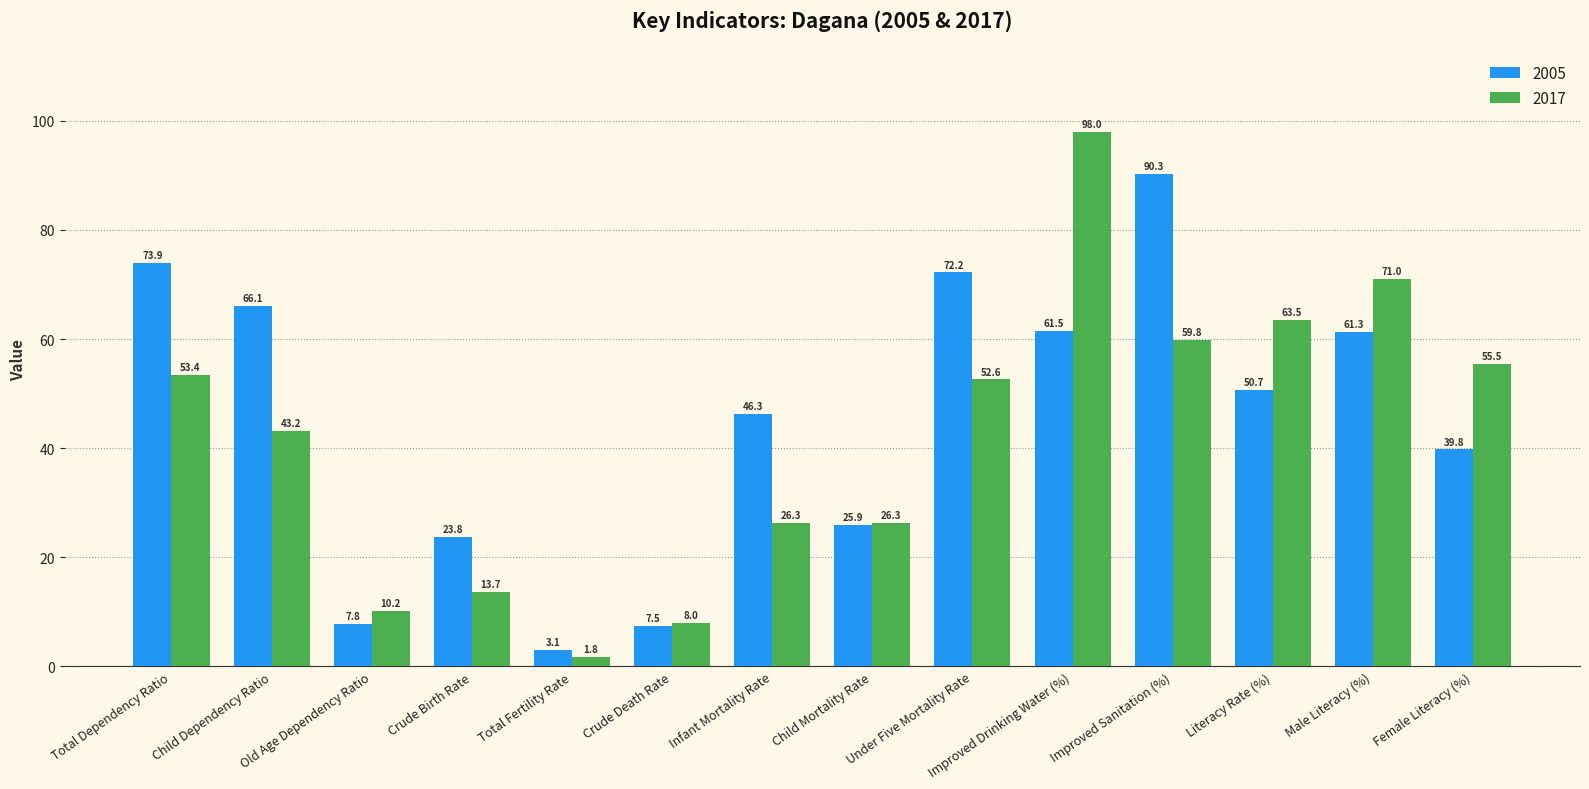

What is the difference between the 2017 values at Old Age Dependency Ratio and Improved Sanitation (%)?

49.6